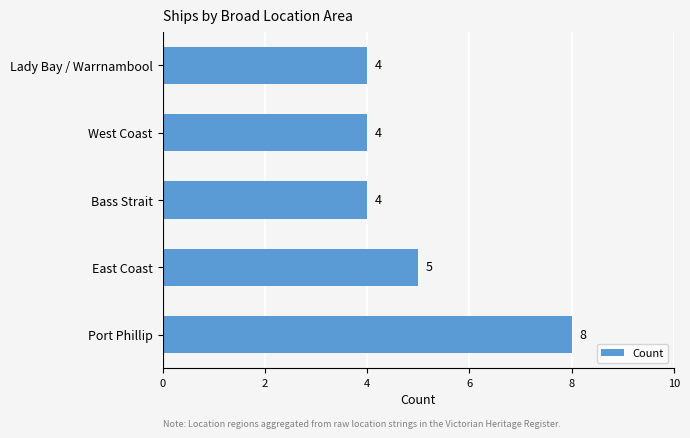

Is it true that the value at East Coast is 8?

False